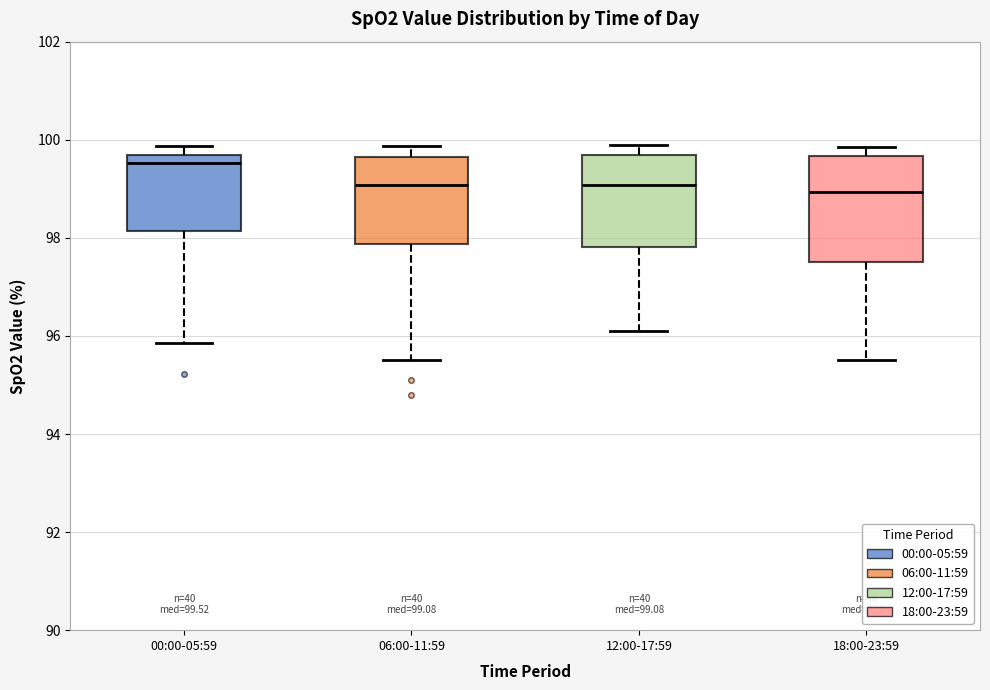

Which box is the tallest, from its lower edge to its upper edge?

18:00-23:59